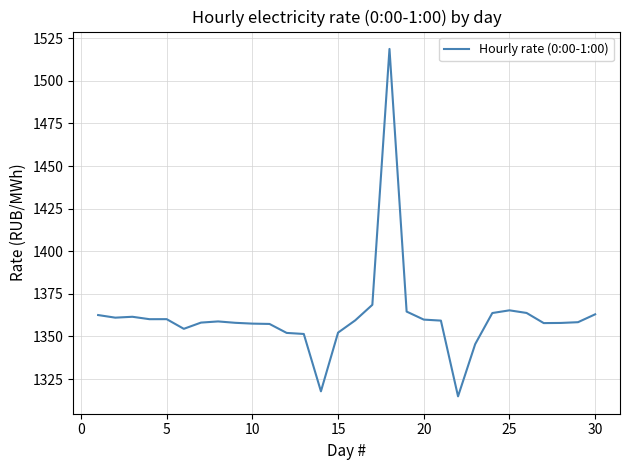

What is the sum of all values?

40843.9